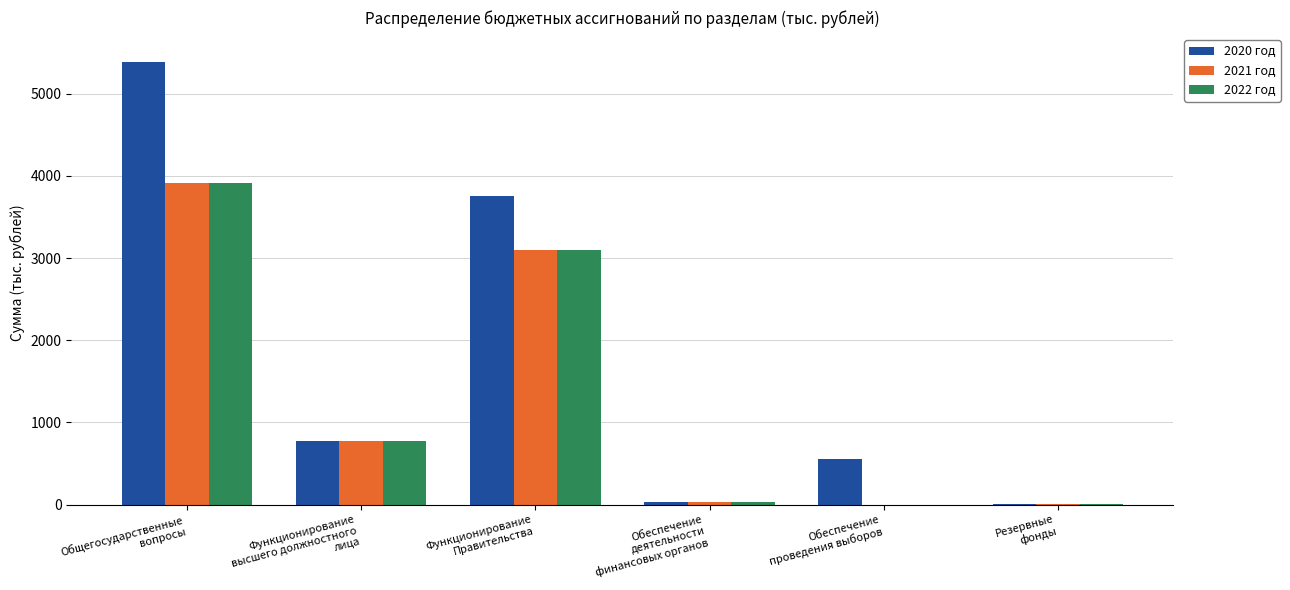

True or false: 2020 год has a value of 5380.7 at Общегосударственные
вопросы.

True